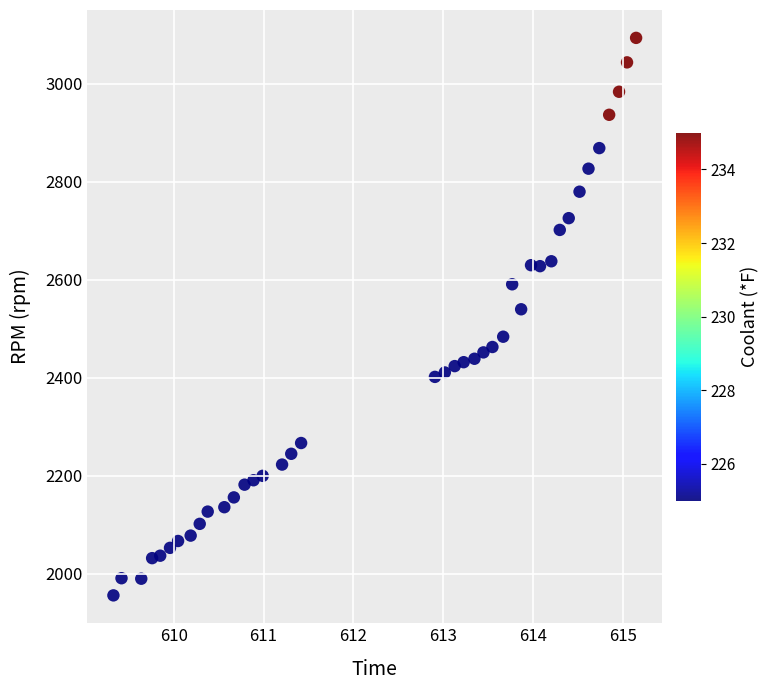

What Y value in the scatter plot is closest to 2525?

2540